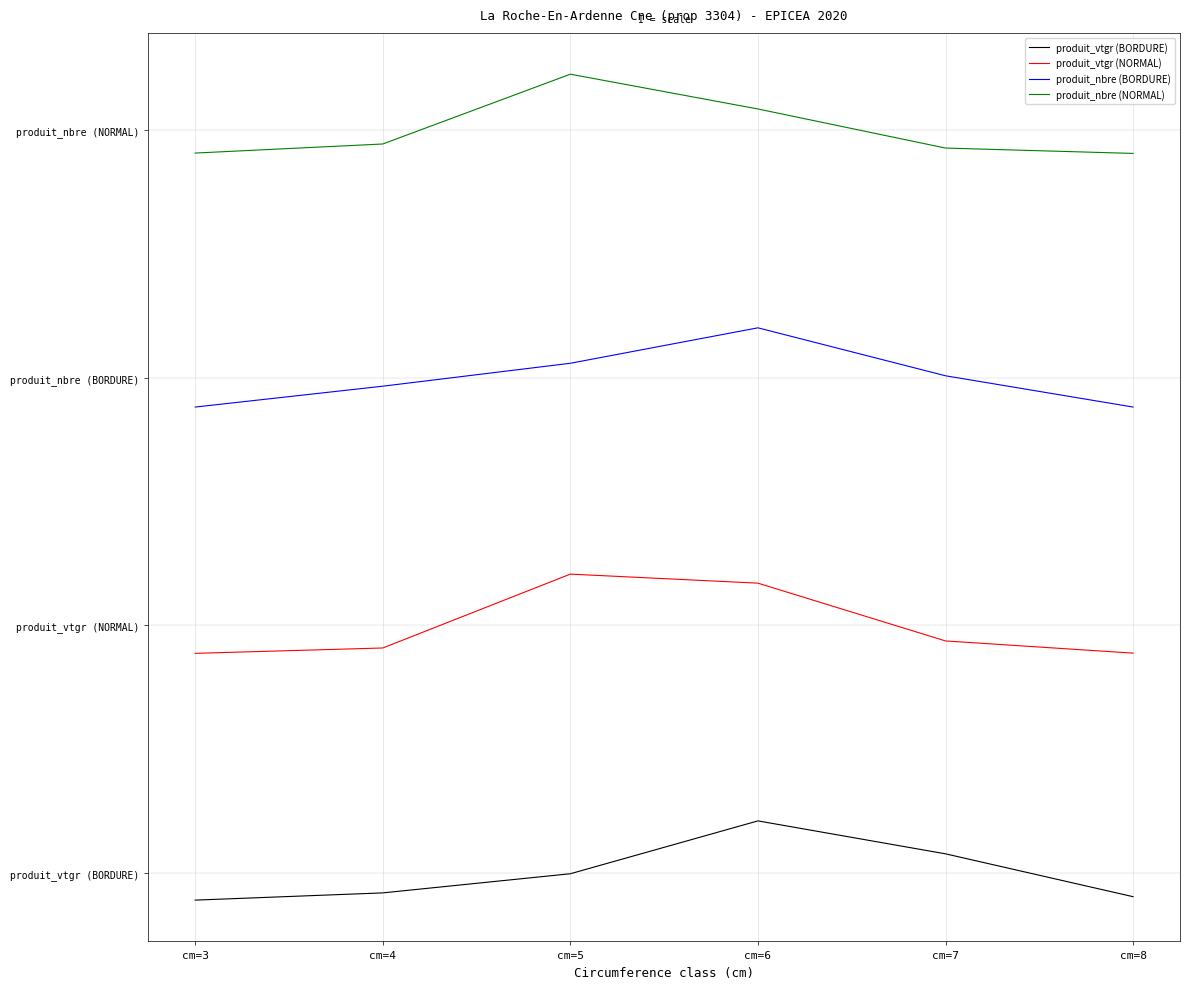

What are all the series names shown in the legend?

produit_vtgr (BORDURE), produit_vtgr (NORMAL), produit_nbre (BORDURE), produit_nbre (NORMAL)